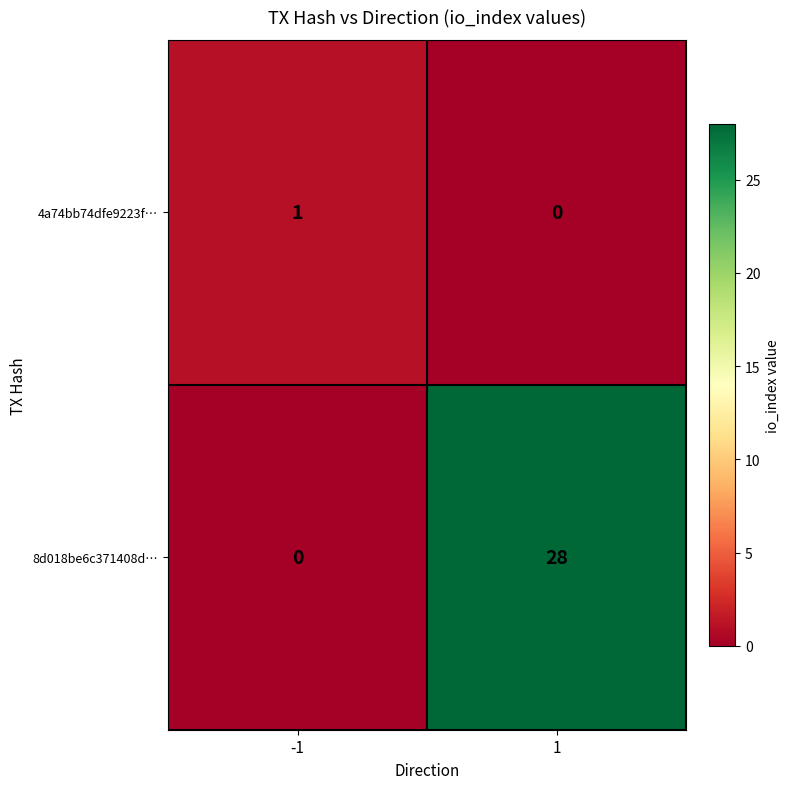

Which series has the largest total across all categories?

8d018be6c371408d…